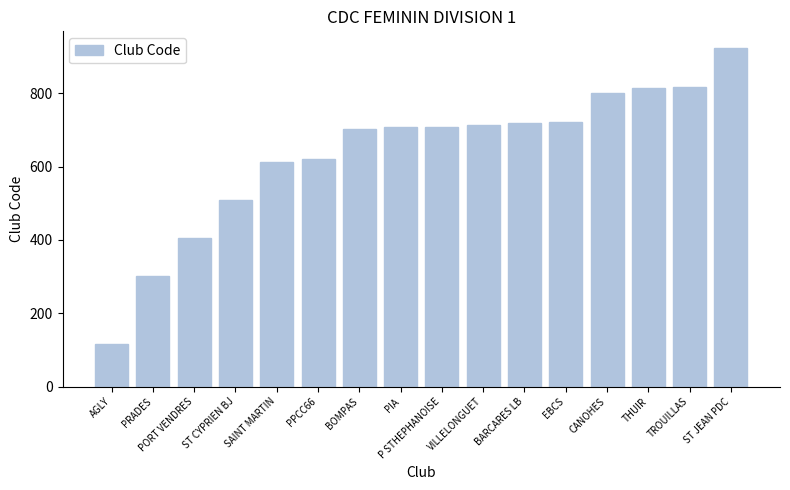

Approximately how many times larger is the value at EBCS compared to PRADES?

2.4